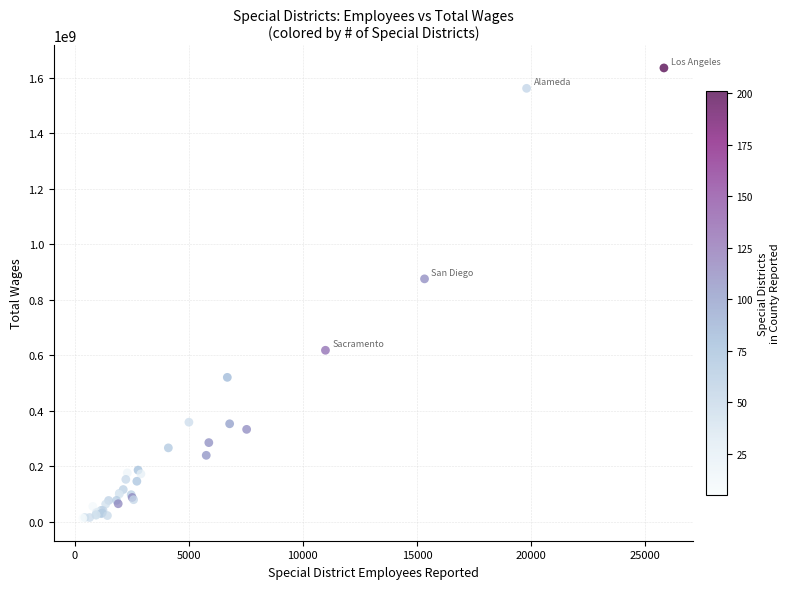

What Y value in the scatter plot is closest to 823823921?

875081252.9